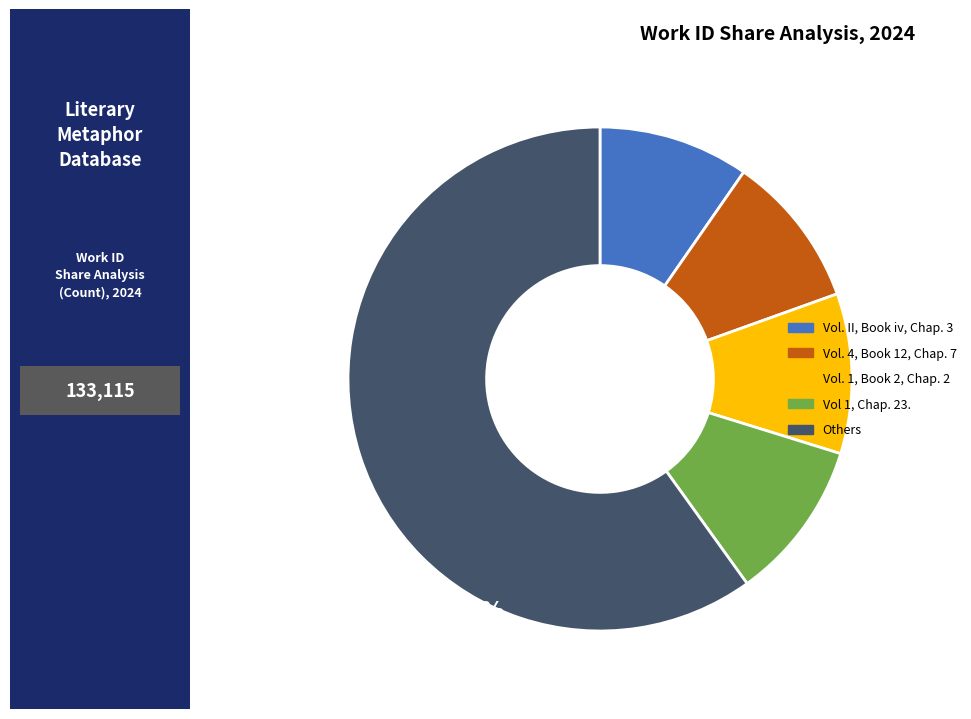

True or false: Others accounts for 60% of the total.

True